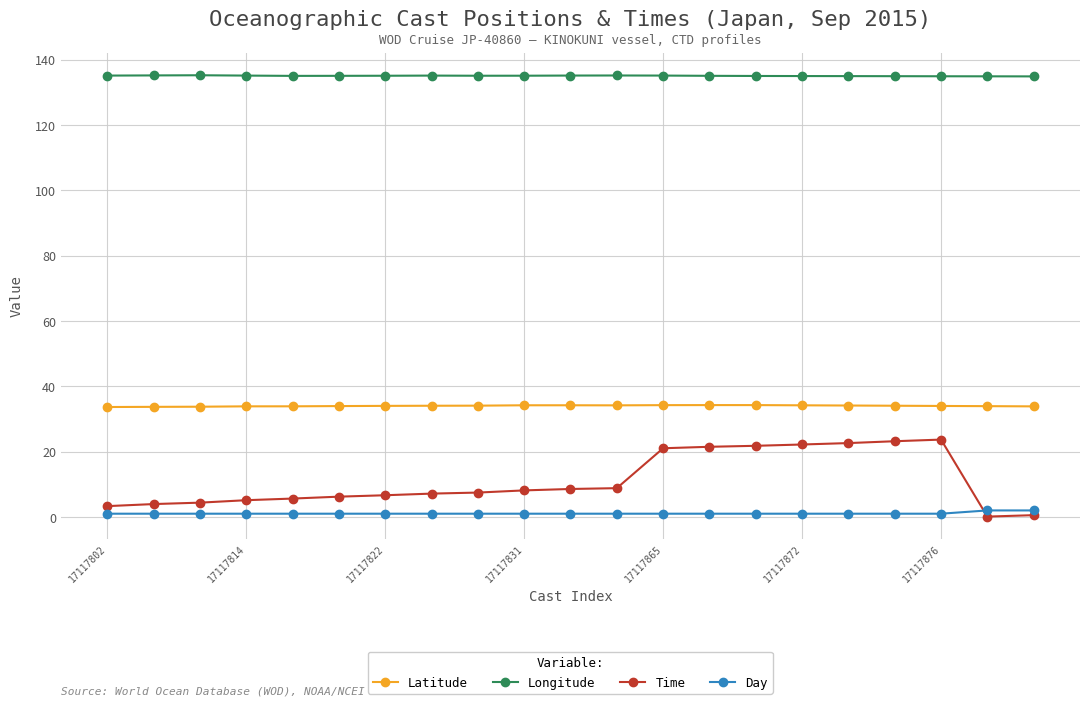

Does the chart have visible grid lines?

Yes